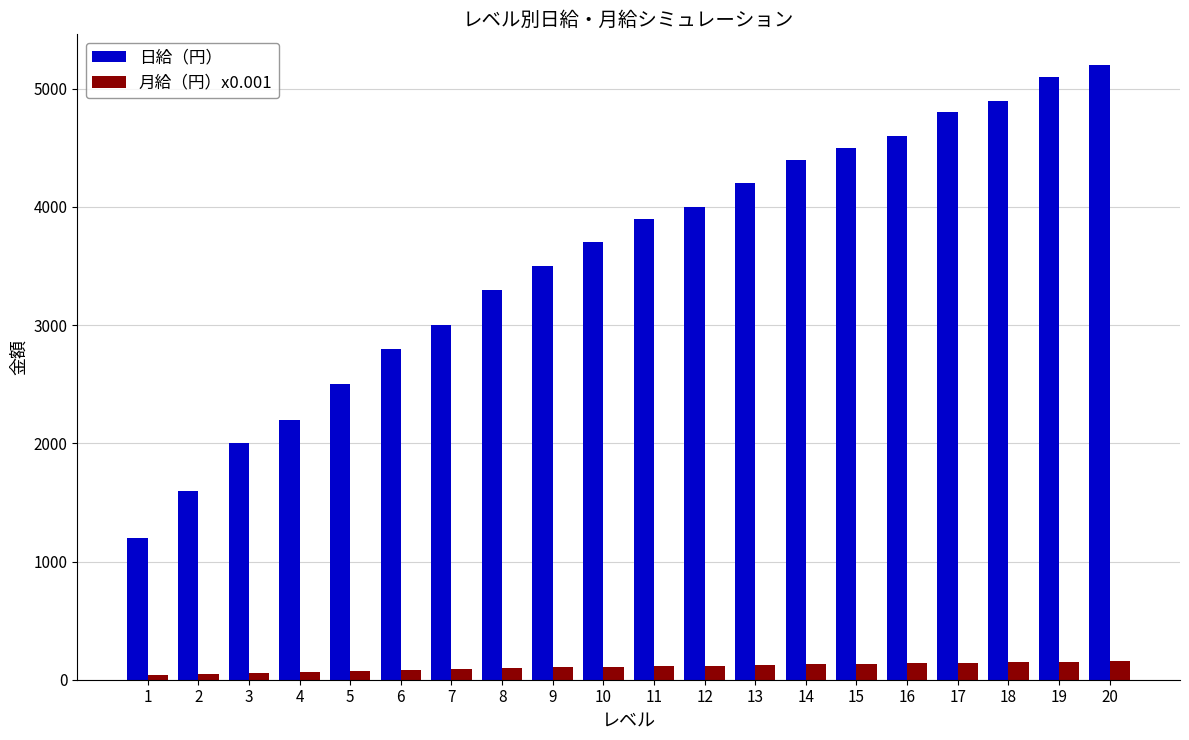

At how many categories does at least one series exceed 3040?

13